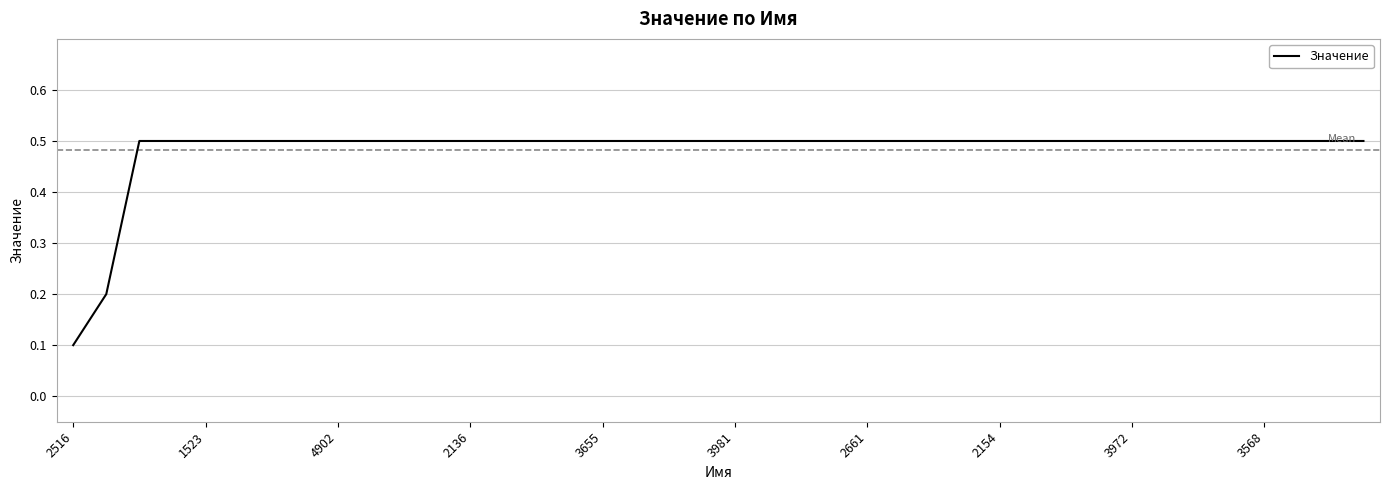

What is the greatest value displayed?

0.5